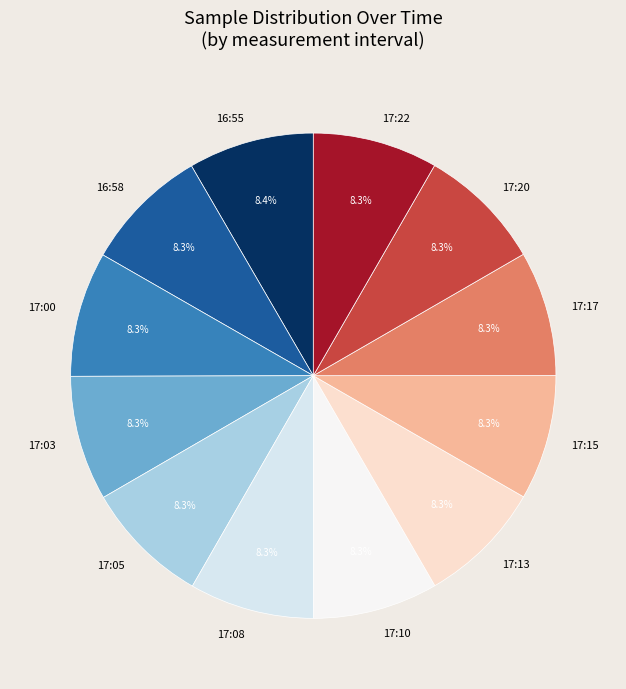

To the nearest percent, what percentage of the pie is 17:13?

8%